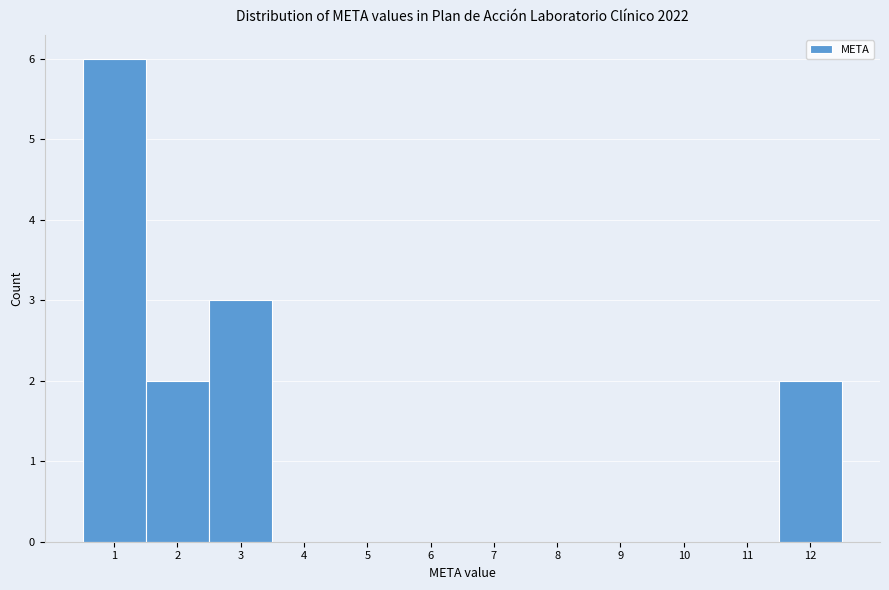

Over which range of the x-axis is the bar tallest?

0.5 to 1.5